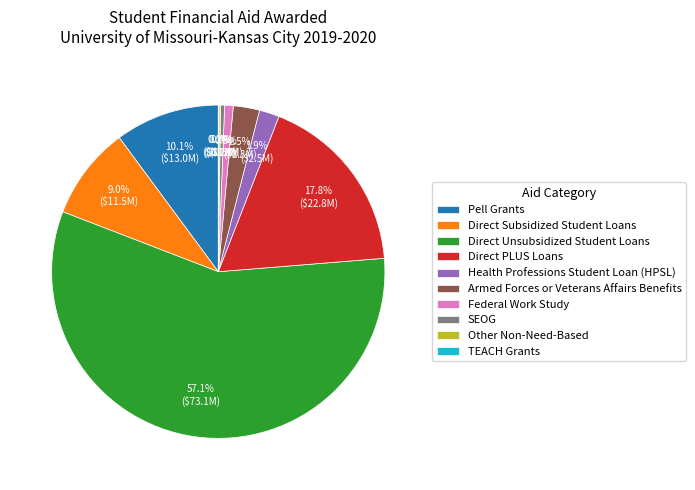

Do Health Professions Student Loan (HPSL) and Armed Forces or Veterans Affairs Benefits together represent more than half of the pie?

No